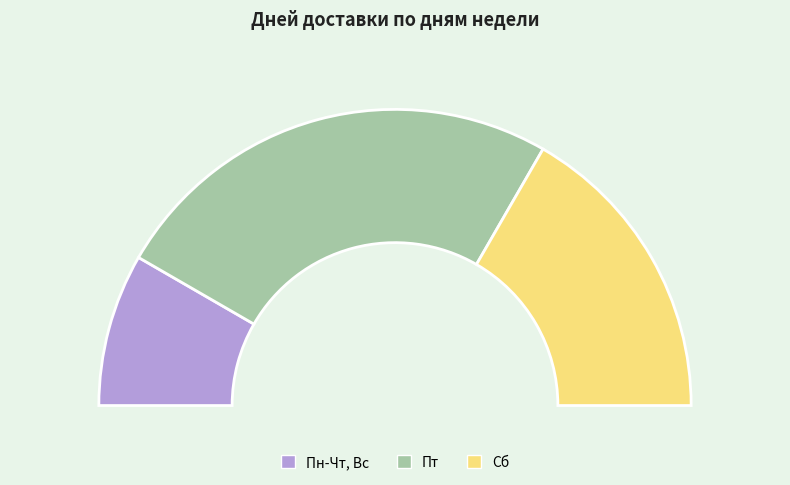

The Сб slice represents 25% of the pie. True or false?

False